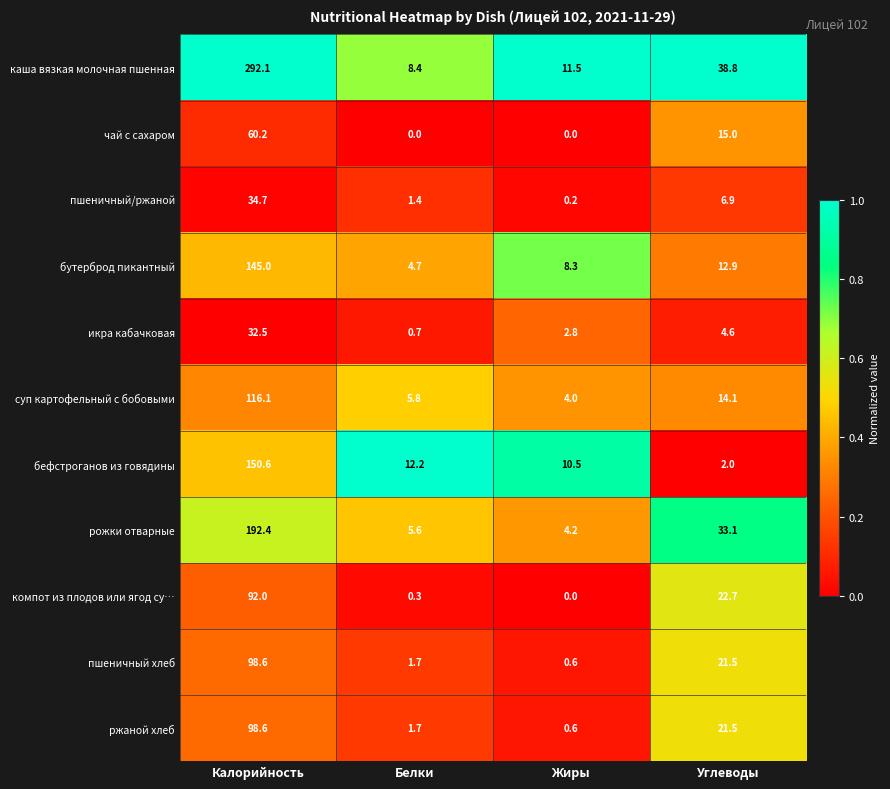

How many data points does each series have?

4